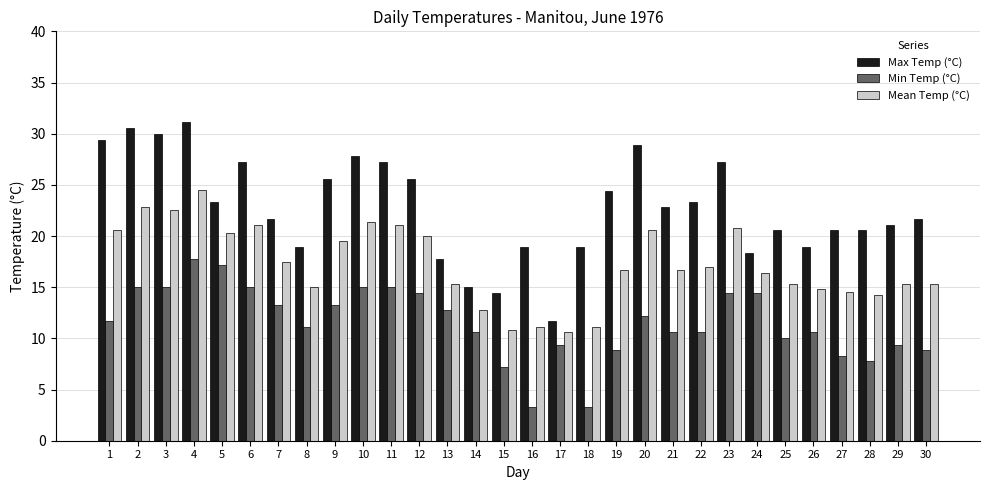

Count the number of categories in the chart.

30